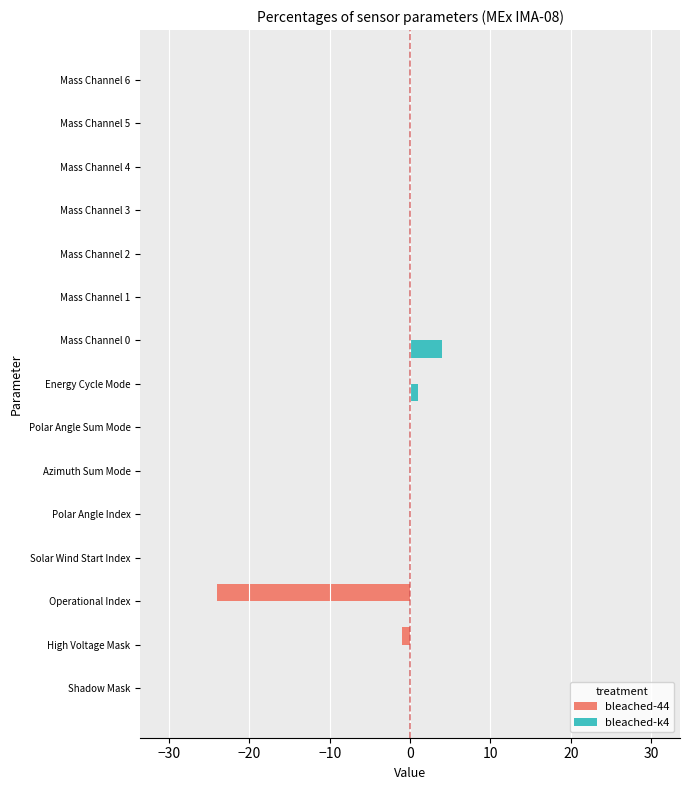

True or false: bleached-44 has a value of 0 at Mass Channel 0.

True